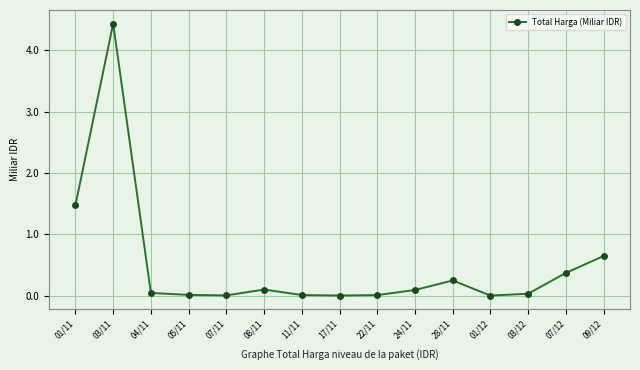

Count the number of categories in the chart.

15